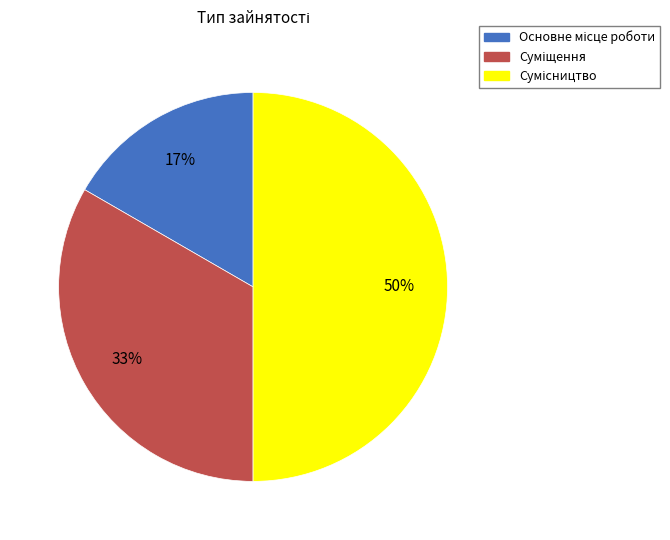

To the nearest percent, what is the difference between the largest and smallest slice percentages?

33%